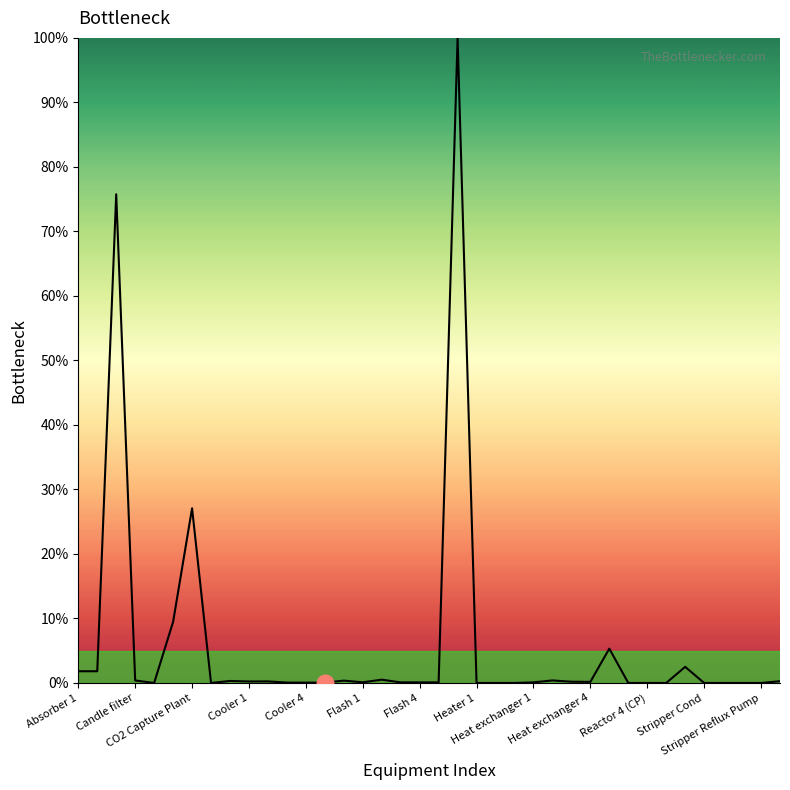

What is the greatest value displayed?

100.0